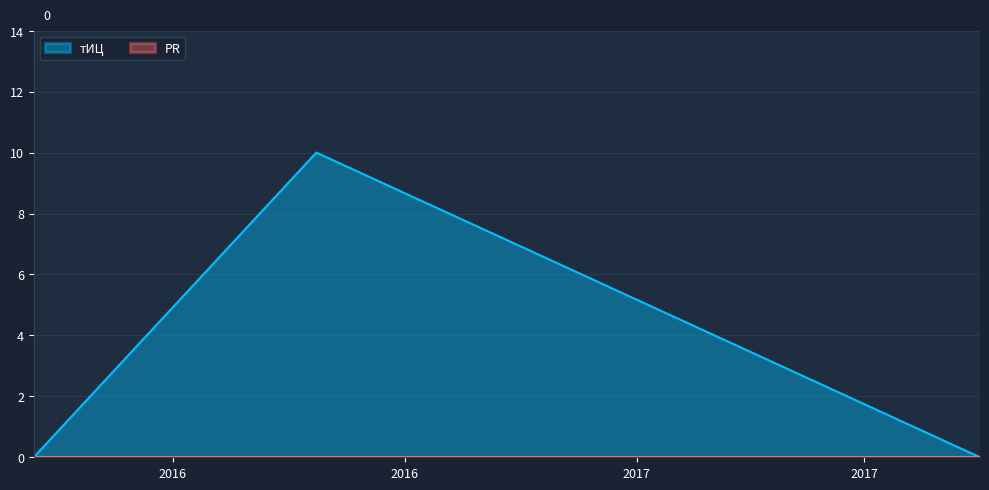

What is the average value?

3